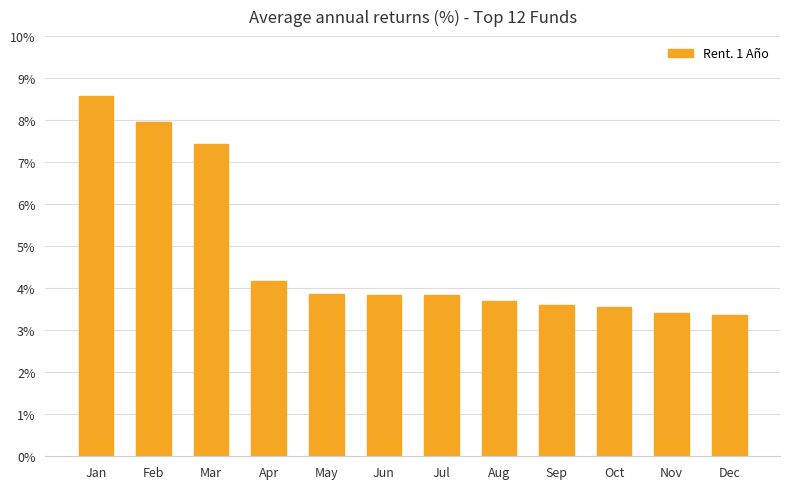

Approximately how many times larger is the value at May compared to Jul?

1.0